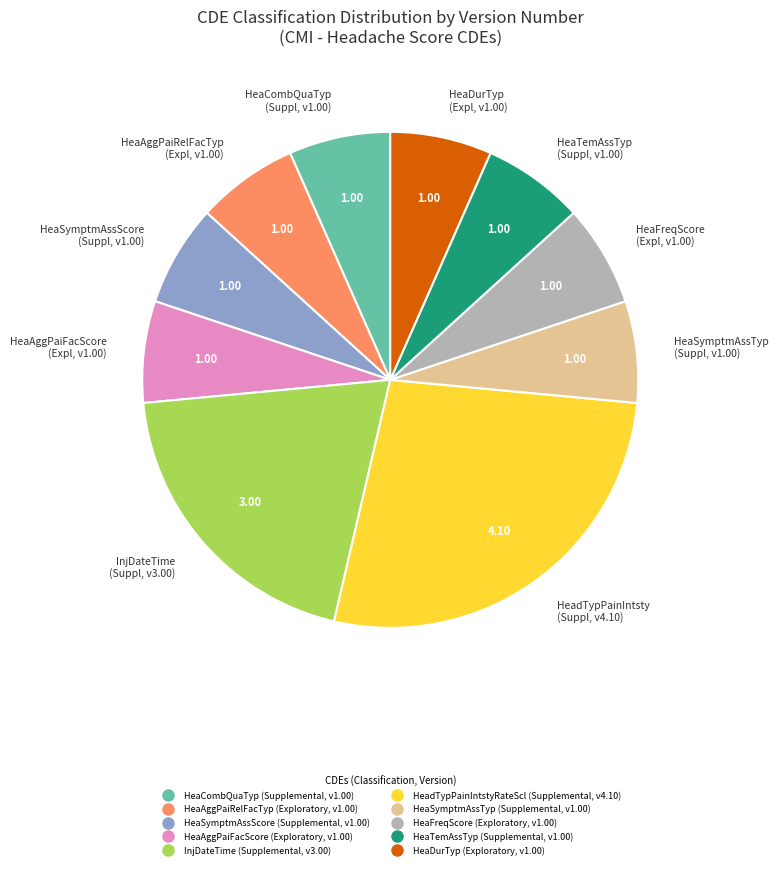

Count the number of slices in the pie.

10